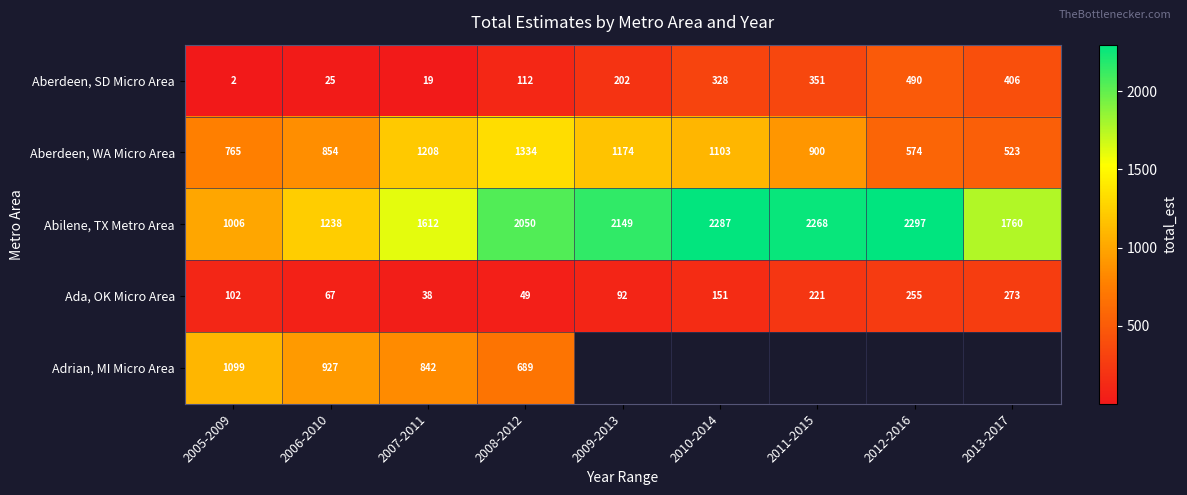

List the labels in order of Ada, OK Micro Area value, smallest first.

2007-2011, 2008-2012, 2006-2010, 2009-2013, 2005-2009, 2010-2014, 2011-2015, 2012-2016, 2013-2017